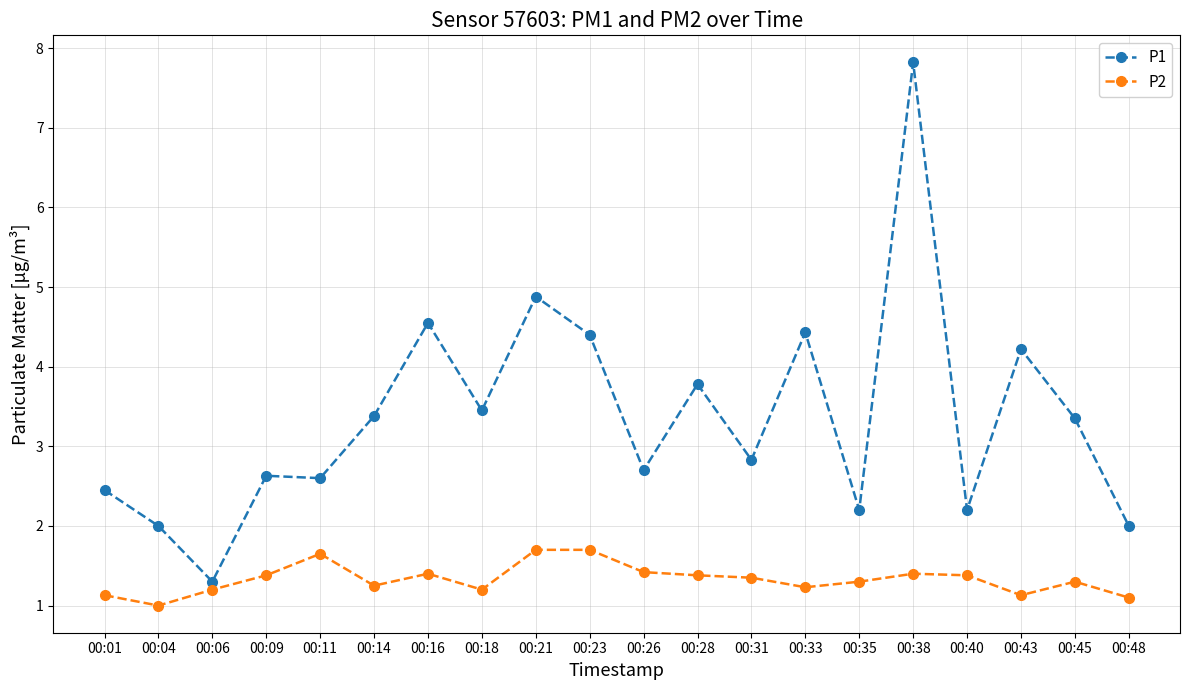

At which category is the sum across all series the highest?

00:38